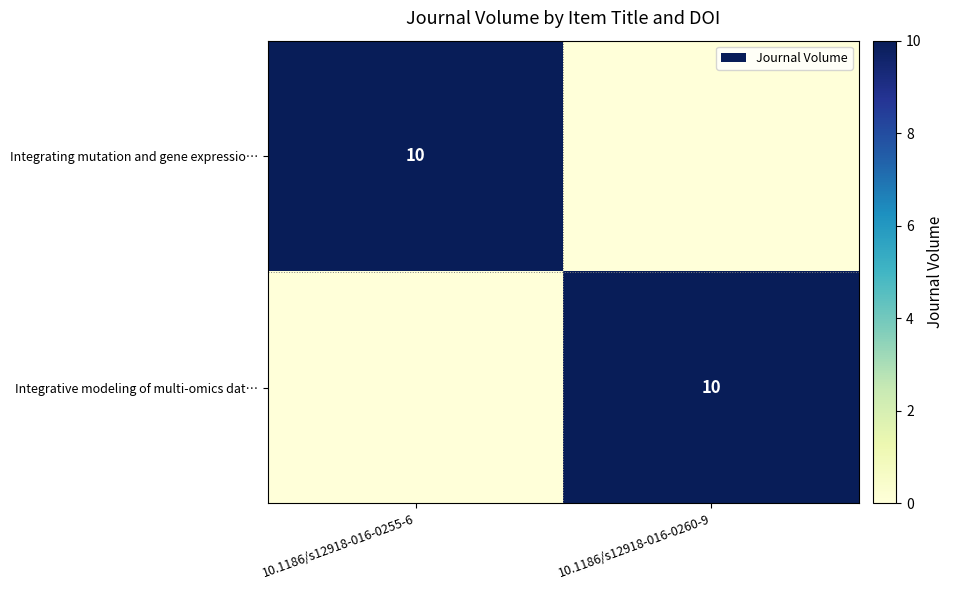

The value of Integrating mutation and gene expressio… at 10.1186/s12918-016-0255-6 is 6. True or false?

False